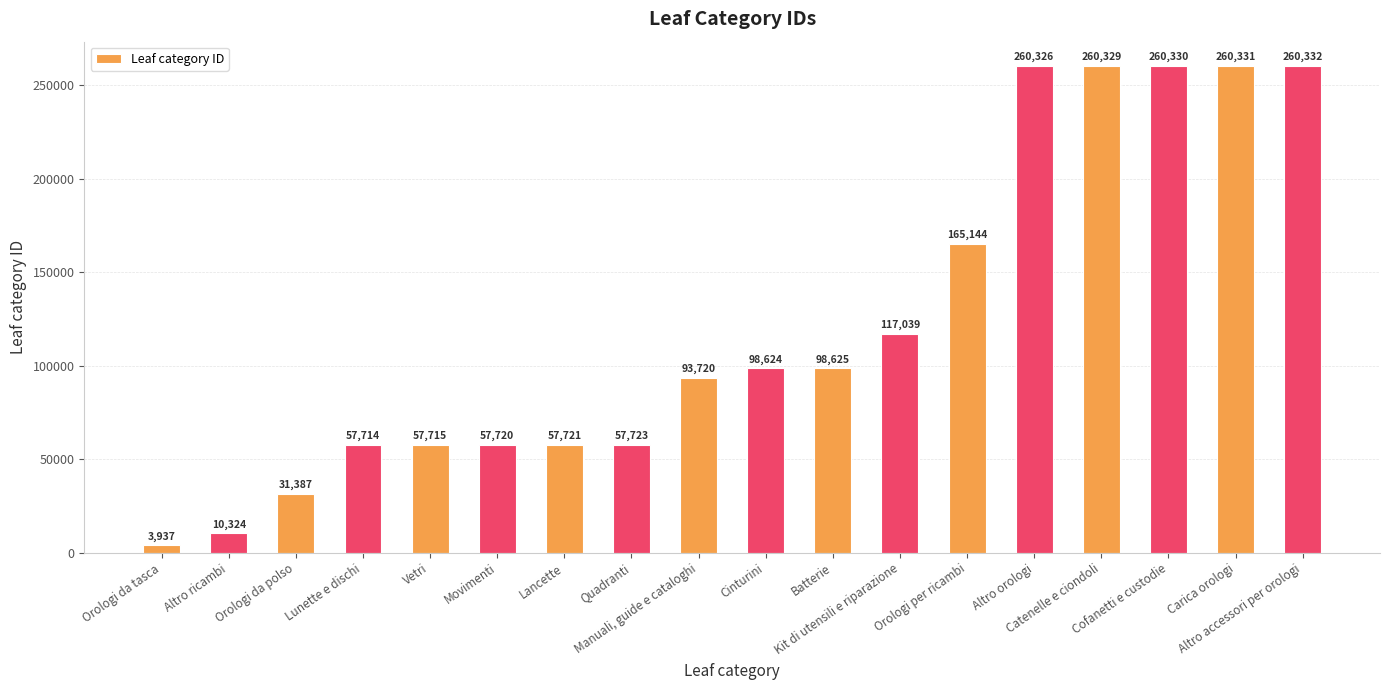

How many data points does each series have?

18